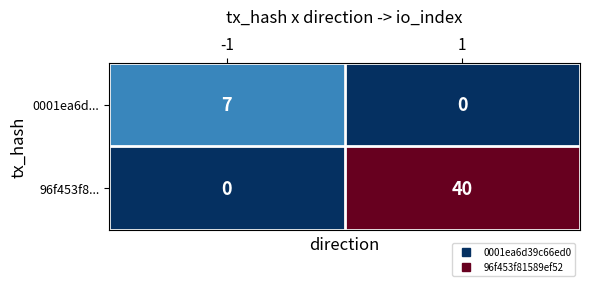

What is the maximum value for 96f453f8...?

40